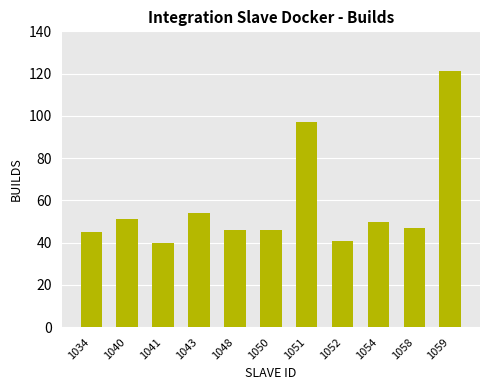

Read the value at 1041.

40